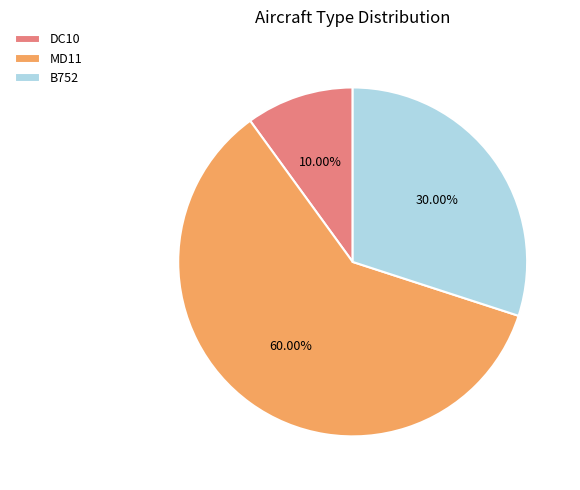

True or false: MD11 accounts for 47% of the total.

False